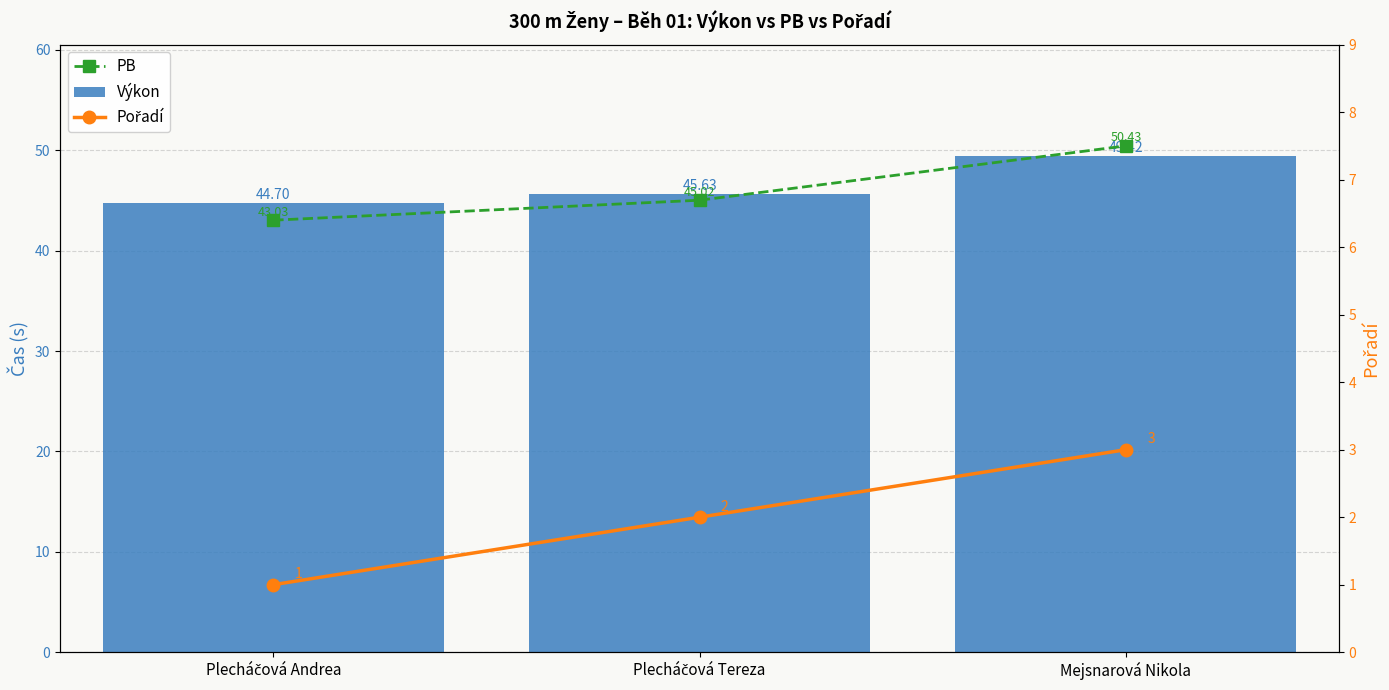

The value of Výkon at Plecháčová Andrea is 69.6. True or false?

False